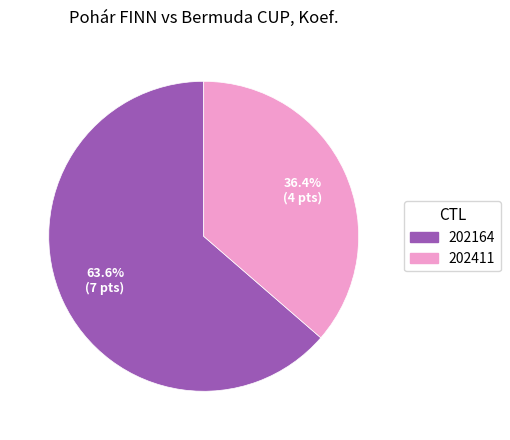

How many slices are in this pie chart?

2